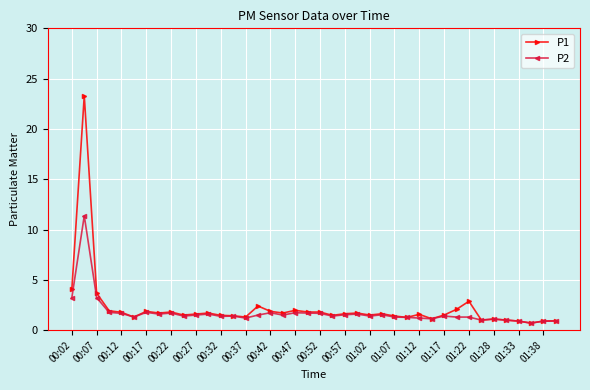

Which series has the largest range (max minus min)?

P1